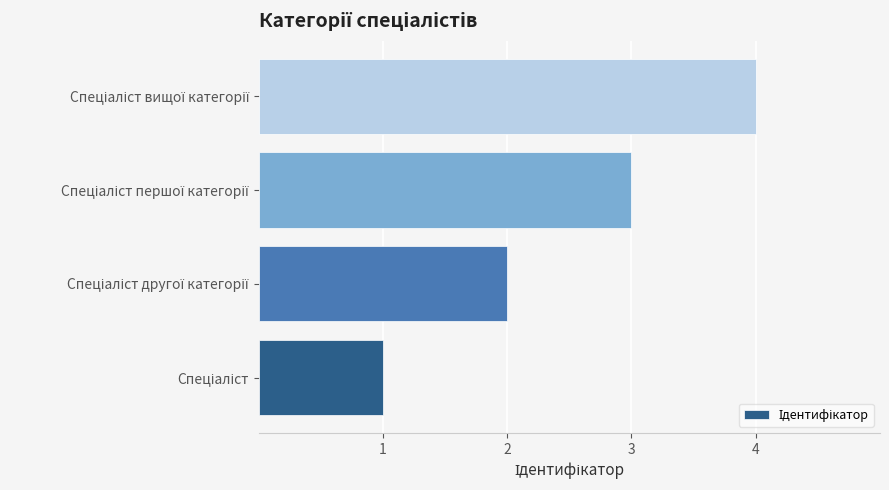

What is the difference between the maximum and minimum values?

3